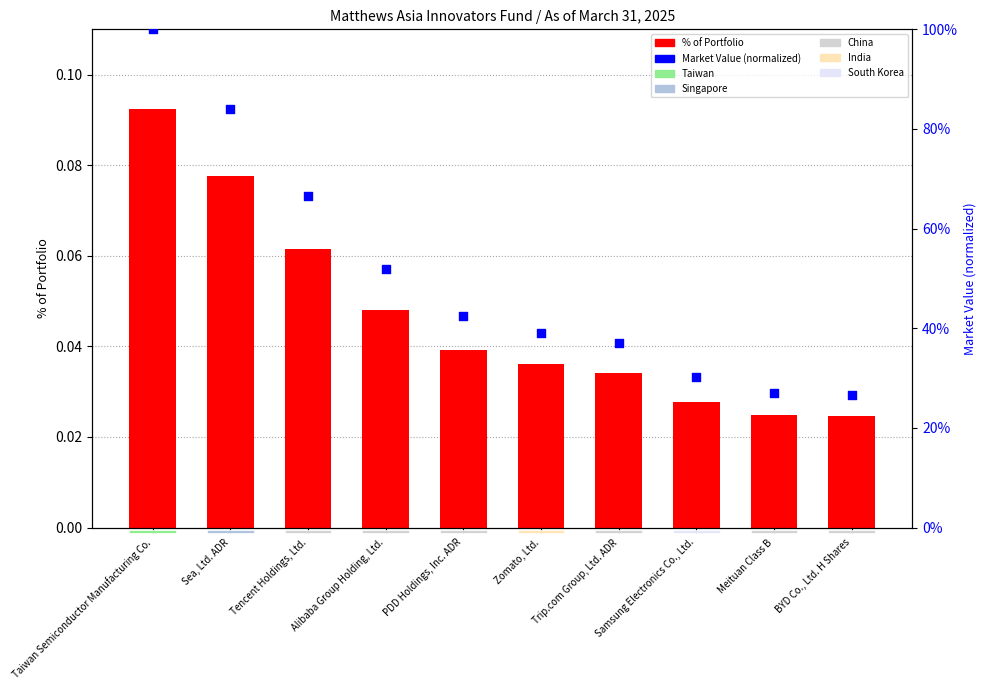

Which series has the widest spread of Y values?

Market Value (normalized)